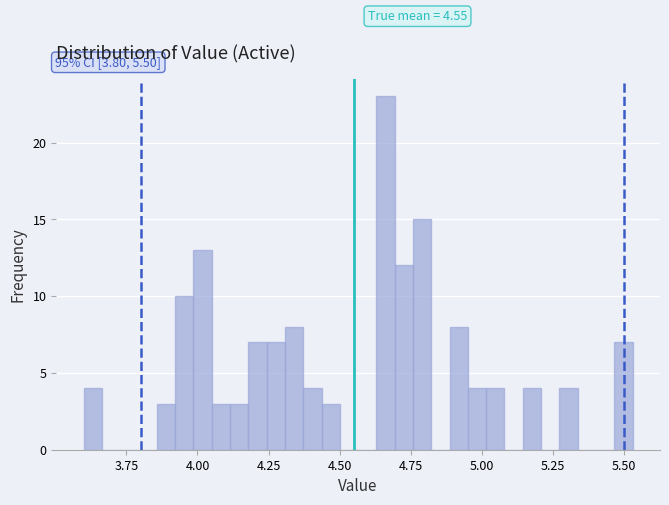

Read against the x-axis, roughly where is the centre of the tallest bar?

4.65